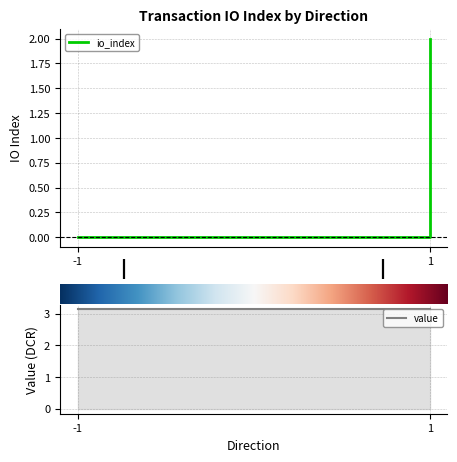

True or false: value and valid_mainchain intersect in this chart.

False